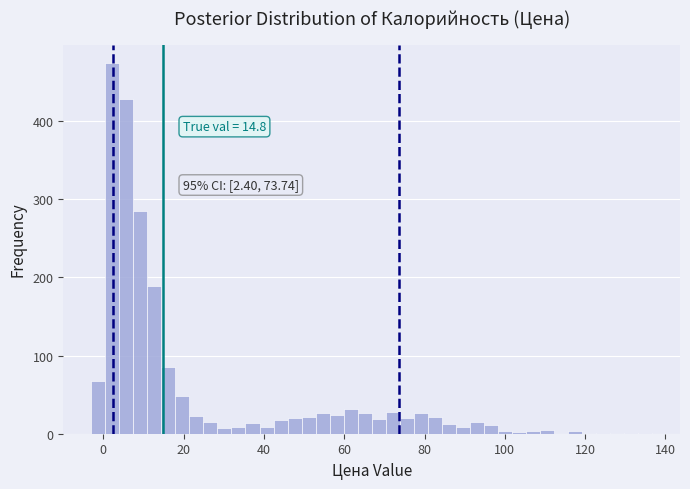

Around what value on the x-axis is the tallest bar? Give the approximate position of its centre, as read against the axis.

2